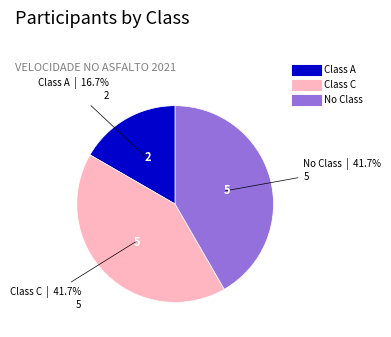

What percentage is the Class A slice, to the nearest percent?

17%